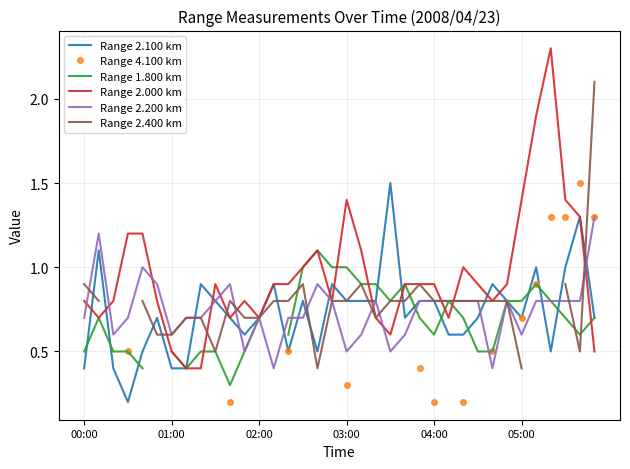

Between 9 and 21, which is larger?

21